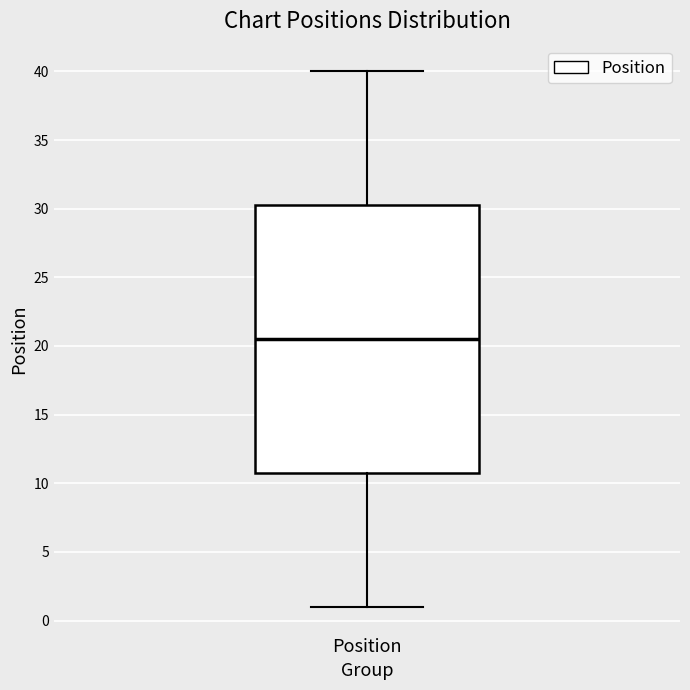

Where is the lower edge of the box for Position on the y-axis? The values are not printed on the chart, so give them approximately, as read against the axis.

11.0